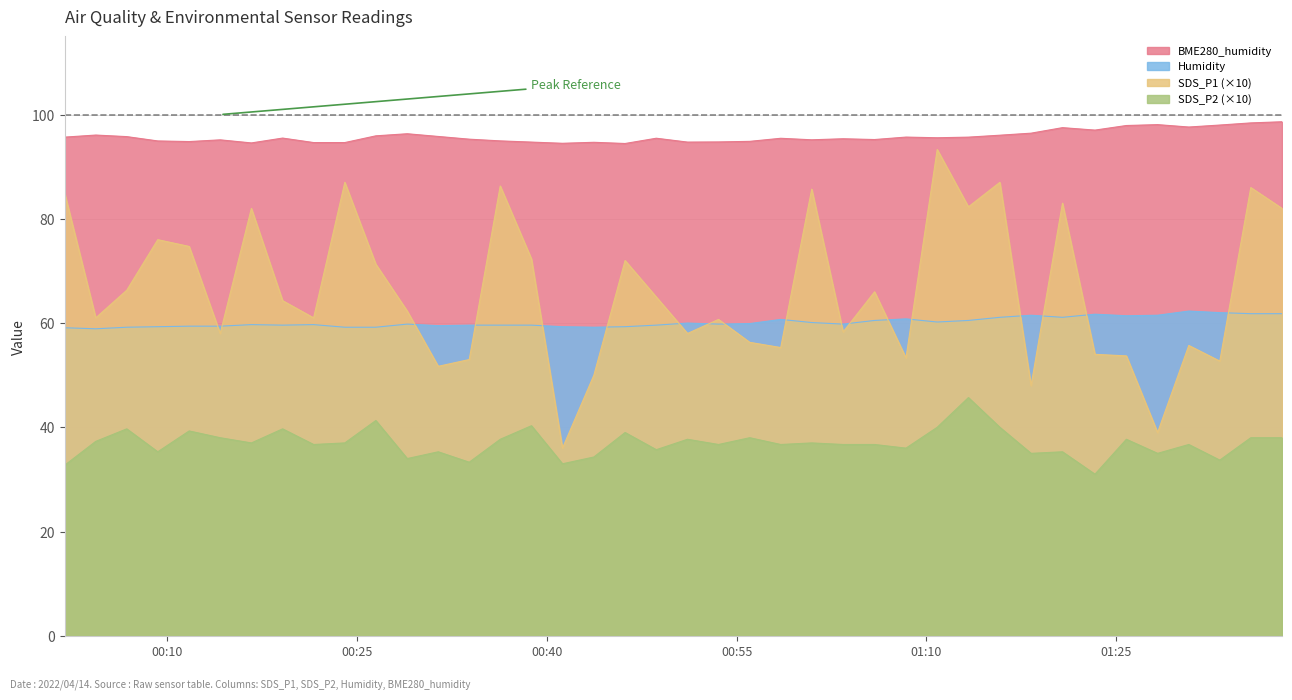

Rank the series by their maximum value, from highest to lowest.

BME280_humidity, SDS_P1 (×10), Humidity, SDS_P2 (×10)